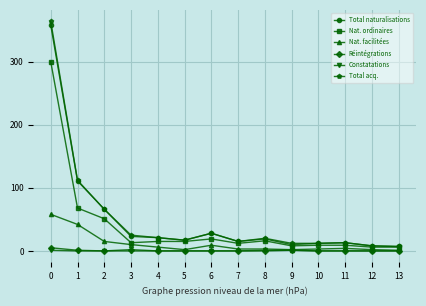

What is the spread (max minus min) of values at 7?

15